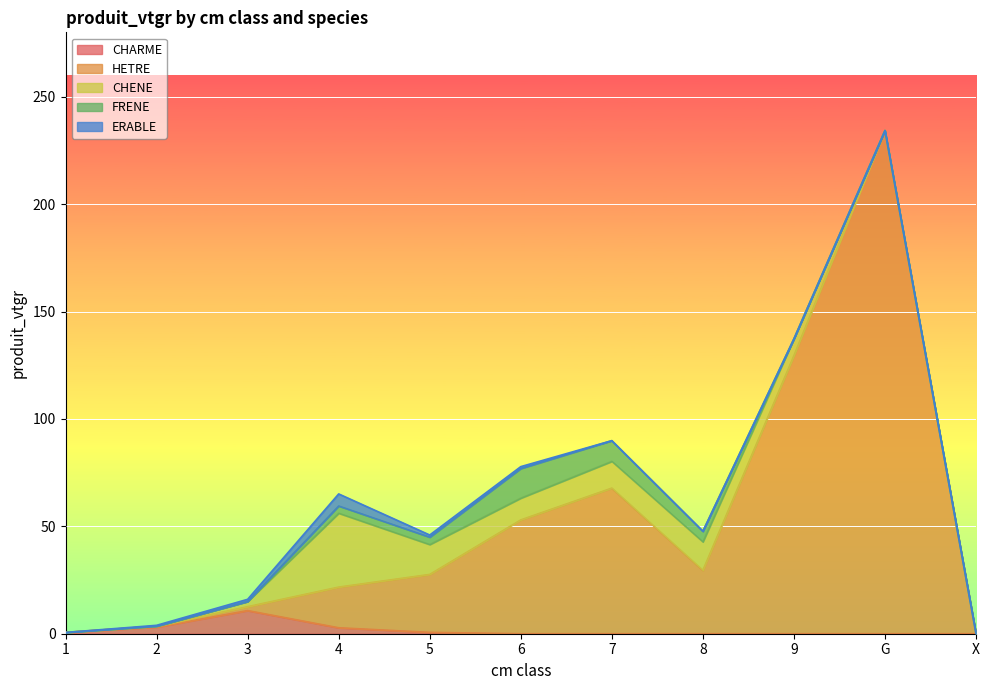

Is the value of ERABLE at 1 greater than the value of HETRE at X?

No